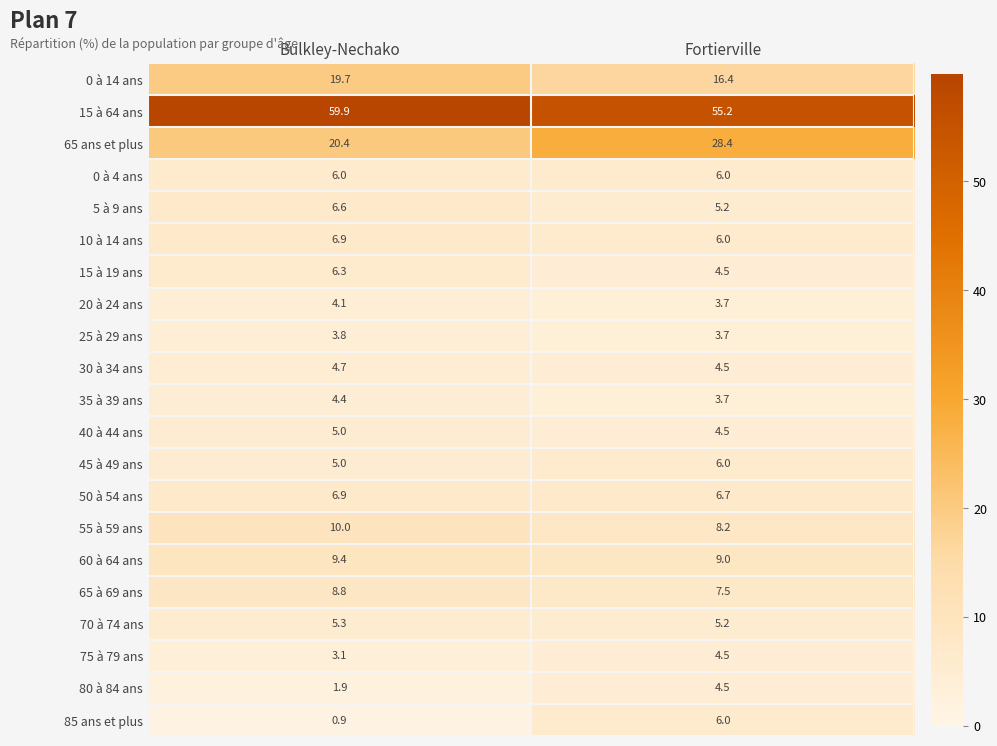

What is the difference between the highest and lowest values at Fortierville?

51.5